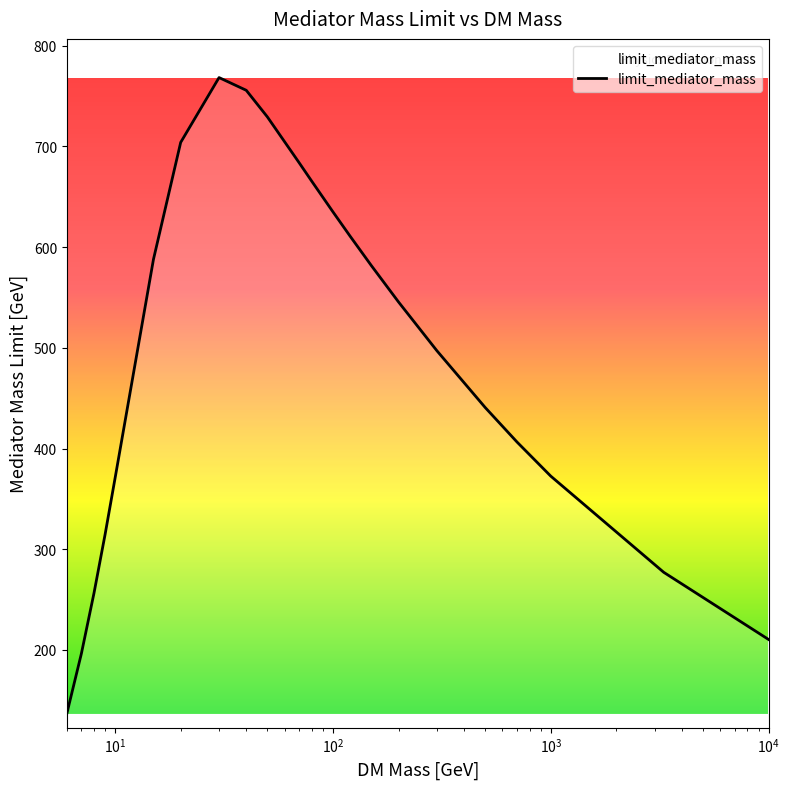

What is the difference between the maximum and minimum values?

631.8